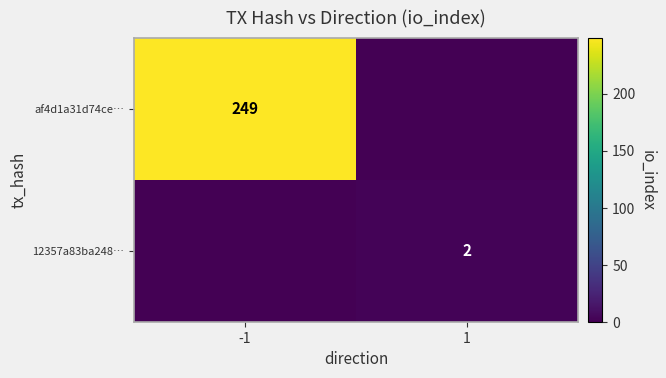

At which category is the sum across all series the highest?

-1